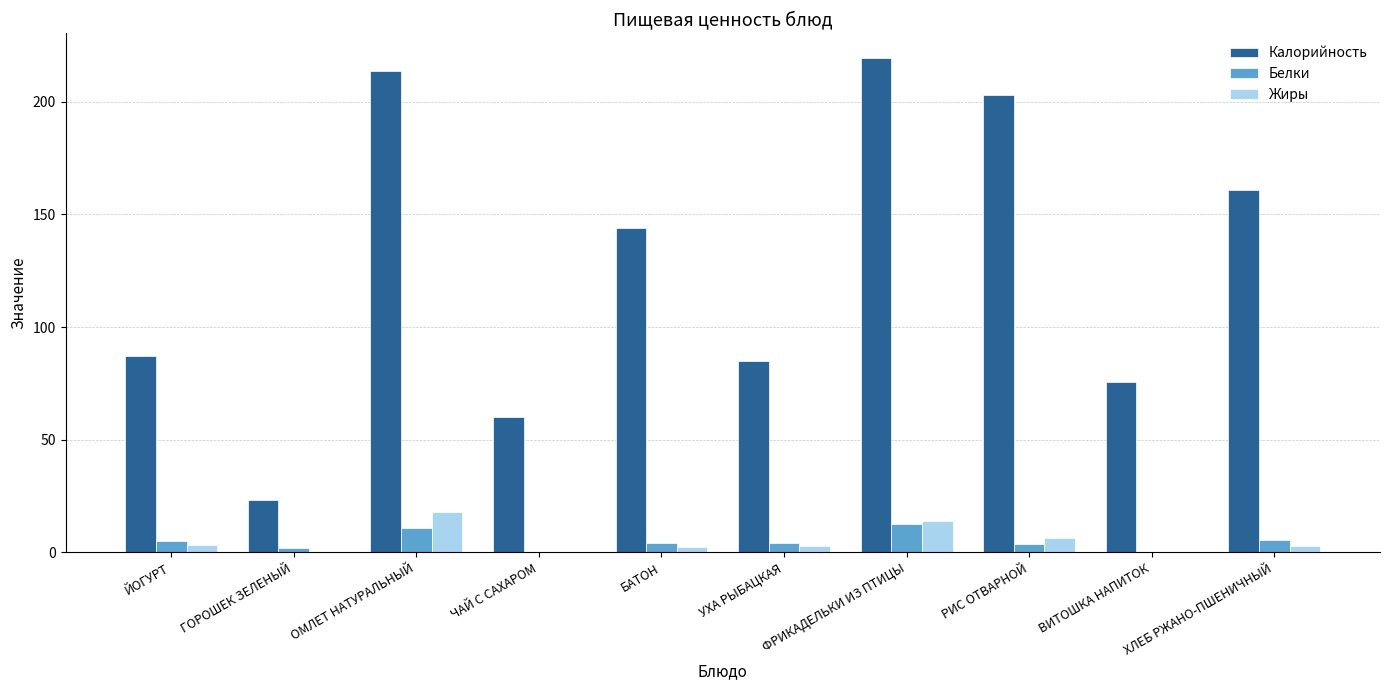

Where does the Жиры series first go above 2?

ЙОГУРТ